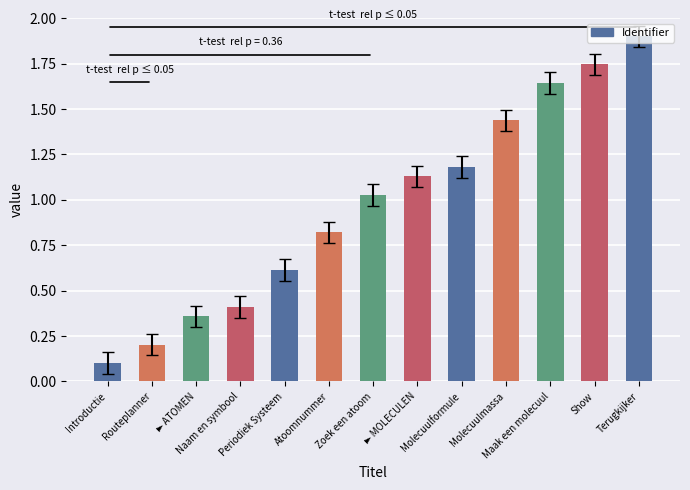

Where does the data first go above 1?

Zoek een atoom